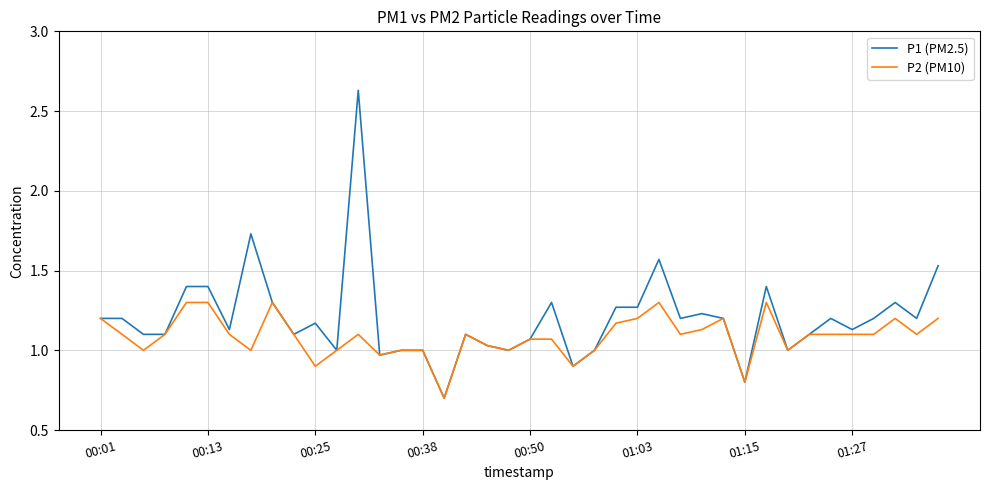

Which series has the largest total across all categories?

P1 (PM2.5)